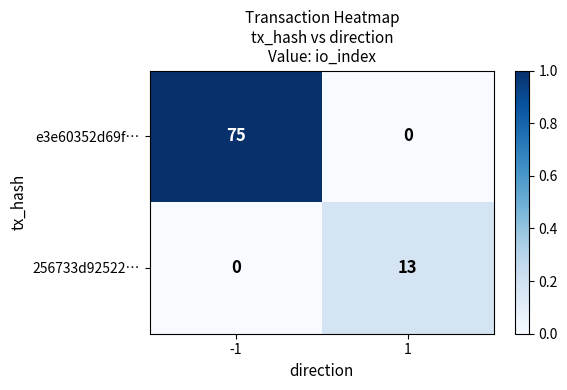

Which series has the largest range (max minus min)?

e3e60352d69f…